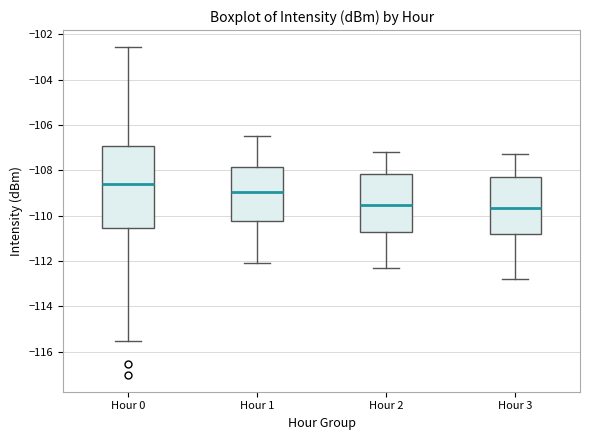

Reading left to right, transcribe this box plot: for each box, give where its median line is, the range the box spans, and where its two whiskers end, as read against the y-axis. The values are not printed on the chart, so give them approximately, as read against the axis.

Hour 0: median -108.6, box -110.6 to -107.0, whiskers -115.6 to -102.6
Hour 1: median -109.0, box -110.2 to -107.8, whiskers -112.0 to -106.4
Hour 2: median -109.6, box -110.8 to -108.2, whiskers -112.2 to -107.2
Hour 3: median -109.6, box -110.8 to -108.2, whiskers -112.8 to -107.2